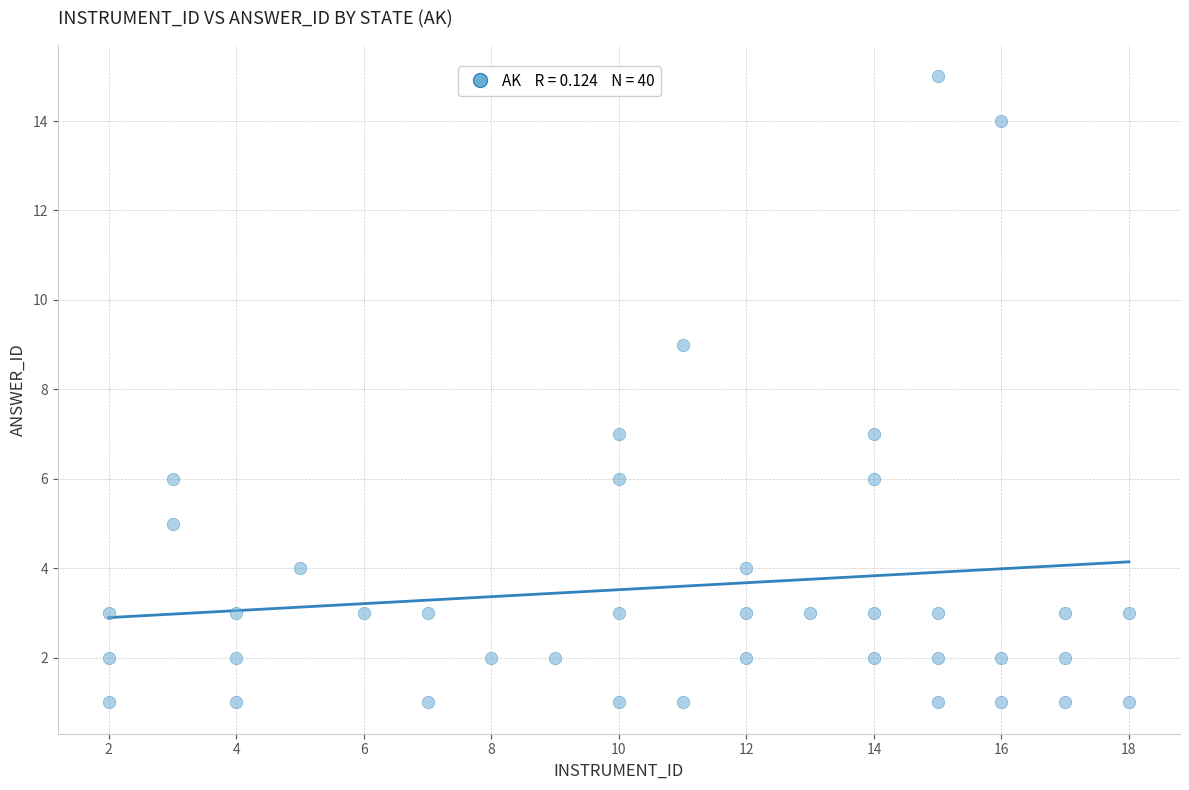

What is the range of X values (max minus min)?

16